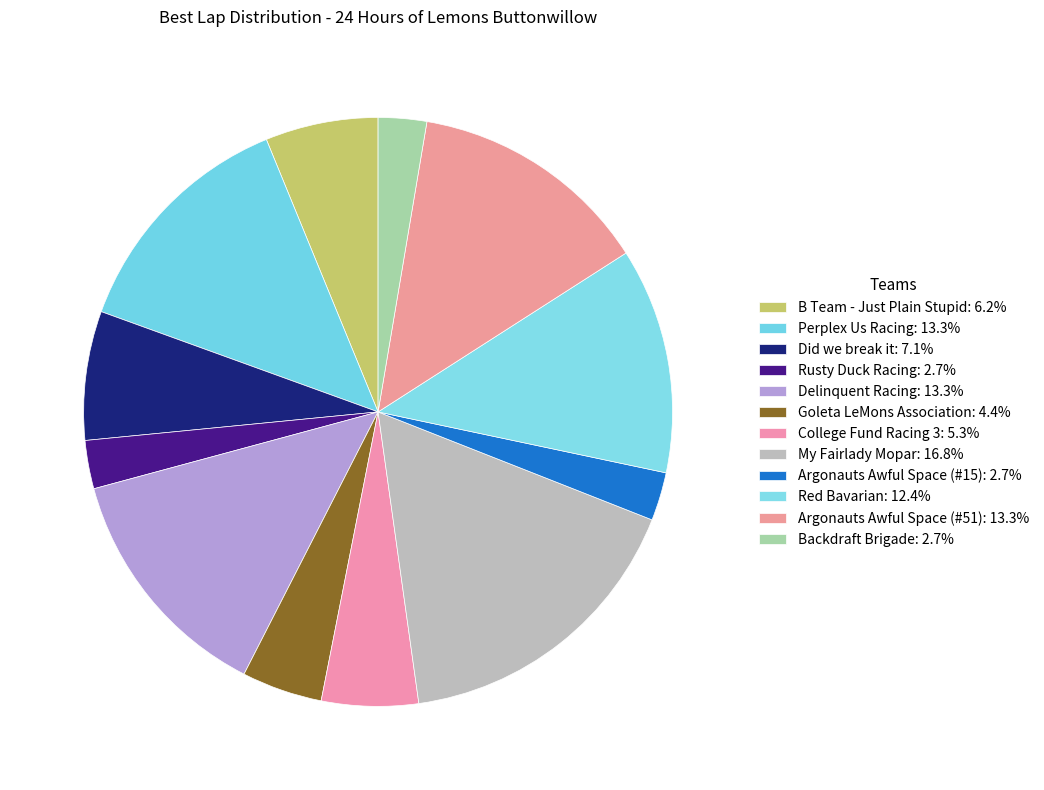

Is there a majority slice in this chart?

No